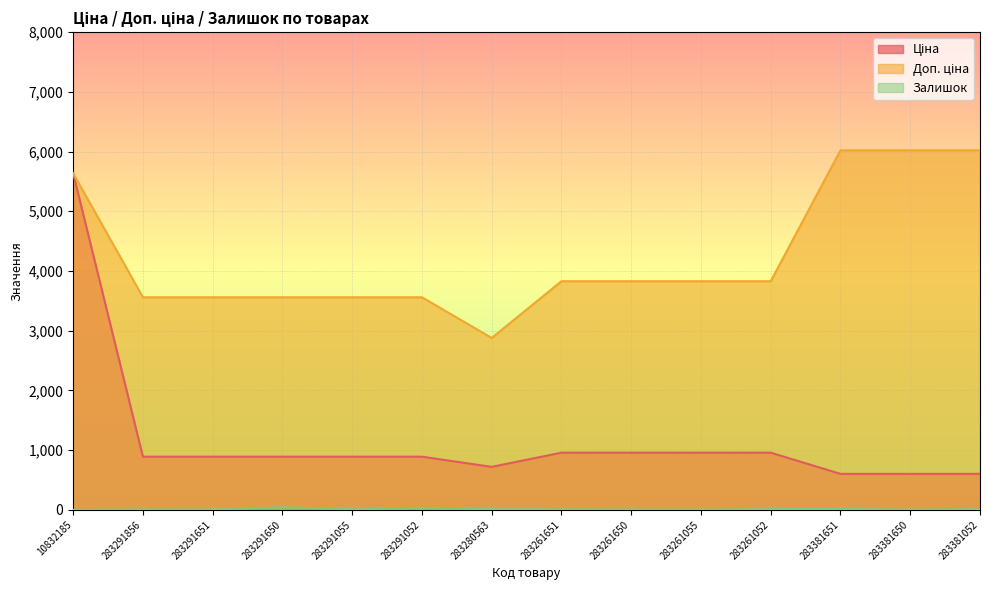

The Ціна series shows 1064.9 at 283381052. True or false?

False